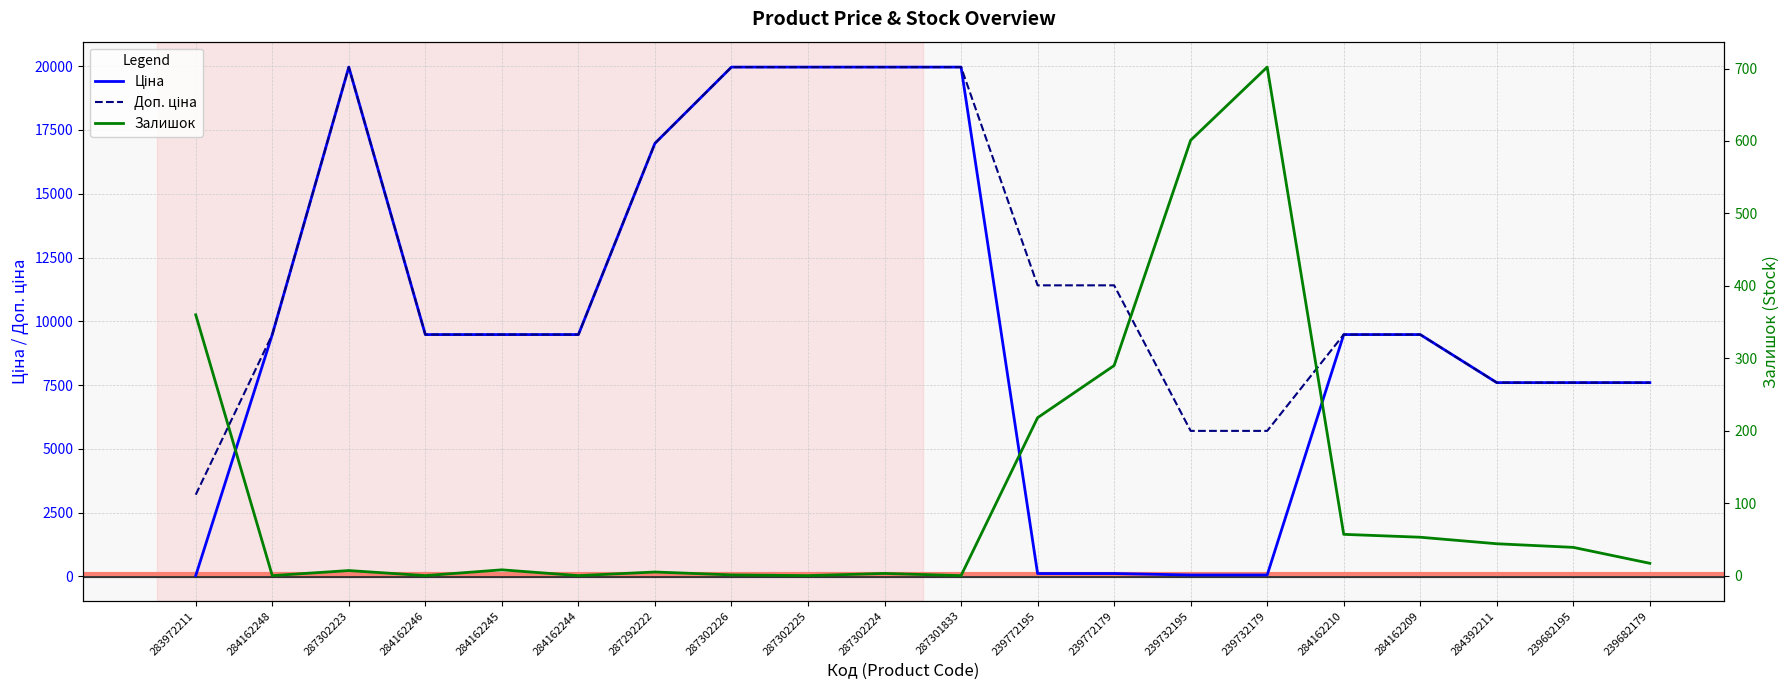

True or false: Залишок and Доп. ціна intersect in this chart.

False